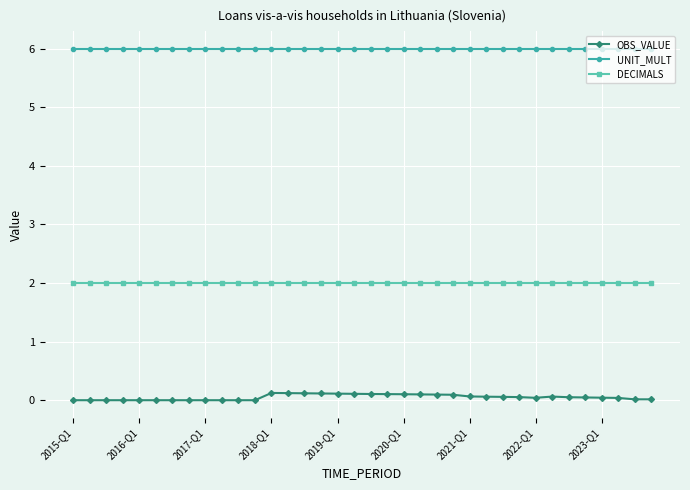

Does the chart have visible grid lines?

Yes